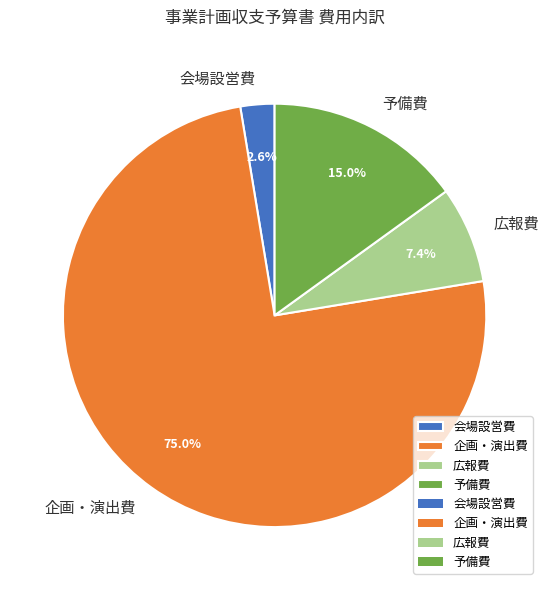

To the nearest percent, what is the difference between the 会場設営費 and 広報費 slice percentages?

5%